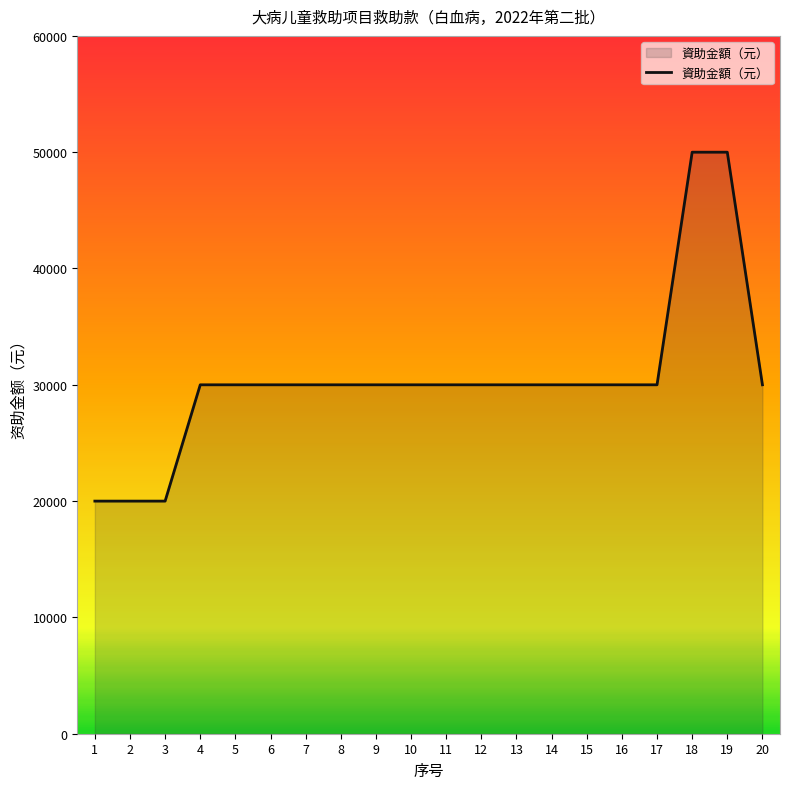

What is the ratio of the value at 20 to the value at 16?

1.0